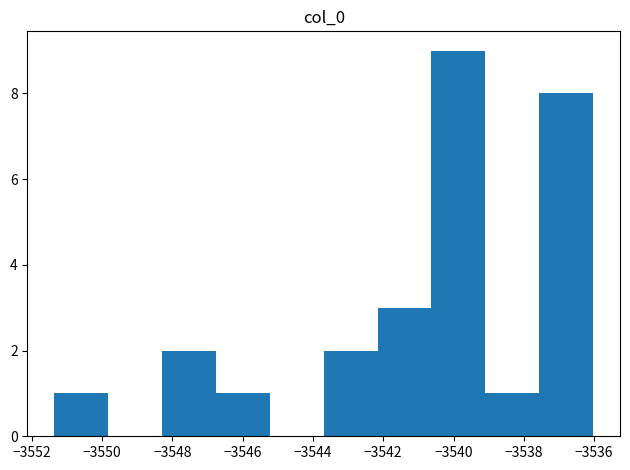

Reading left to right, transcribe this chart: for each bar, give the range it covers on the x-axis and its height. Neither the bar edges nor the heights are printed on the chart, so give them approximately, as read against the axes.

-3551.4 to -3549.8: 1
-3549.8 to -3548.2: 0
-3548.2 to -3546.8: 2
-3546.8 to -3545.2: 1
-3545.2 to -3543.6: 0
-3543.6 to -3542.2: 2
-3542.2 to -3540.6: 3
-3540.6 to -3539.0: 9
-3539.0 to -3537.6: 1
-3537.6 to -3536.0: 8